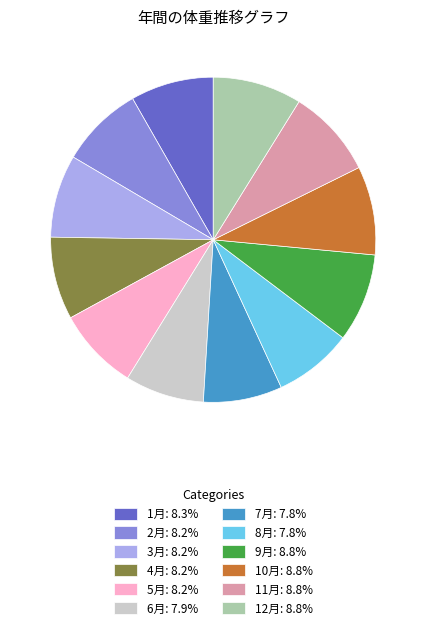

Do 5月: 8.2% and 1月: 8.3% together represent more than half of the pie?

No